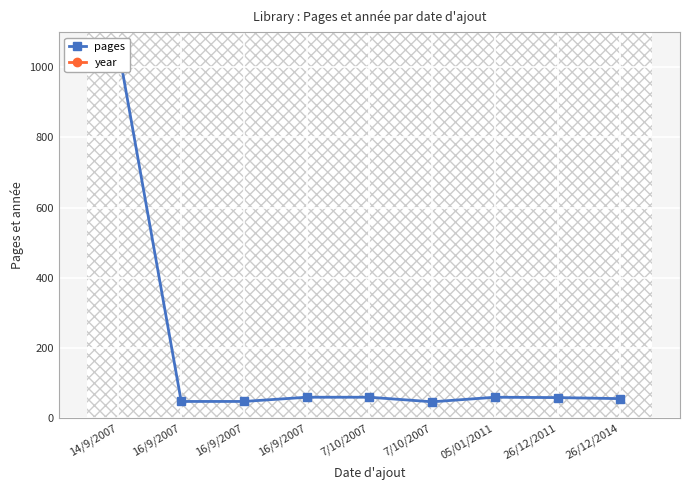

Is the value of pages at 16/9/2007 greater than the value of year at 16/9/2007?

No